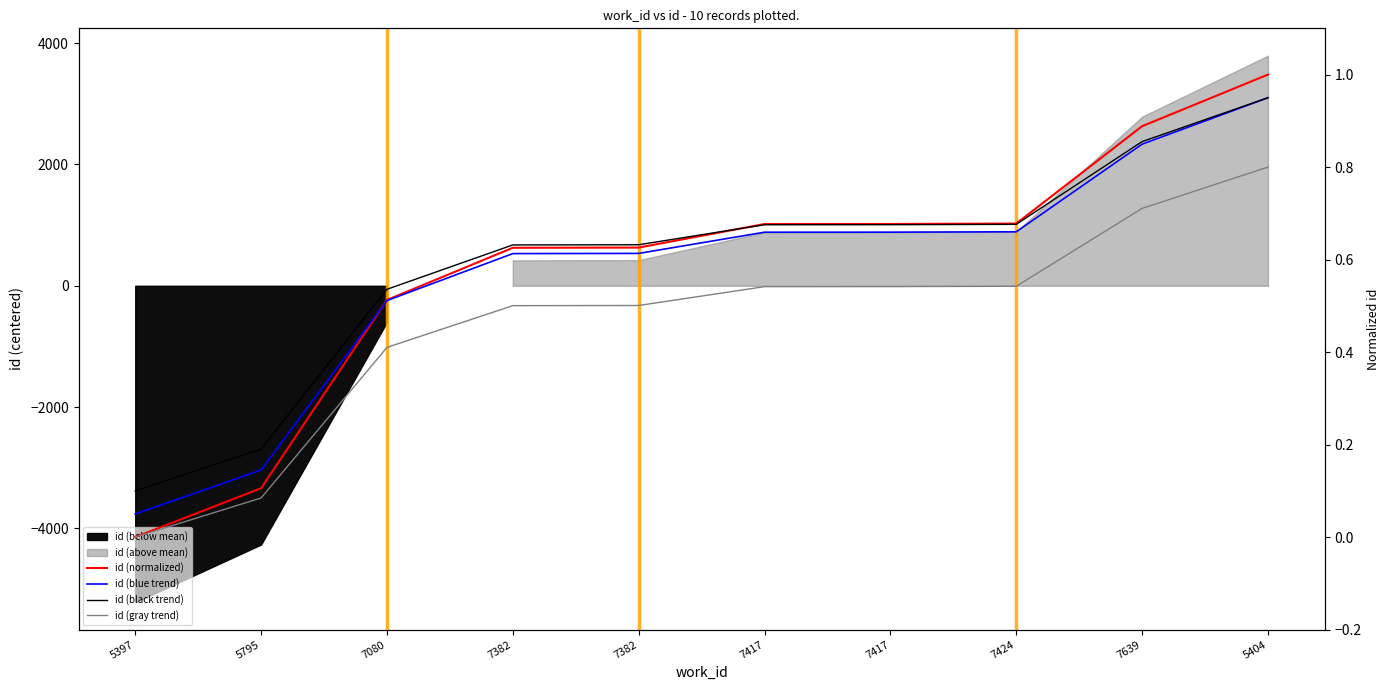

What is the label of the 1st point from the right?

5404